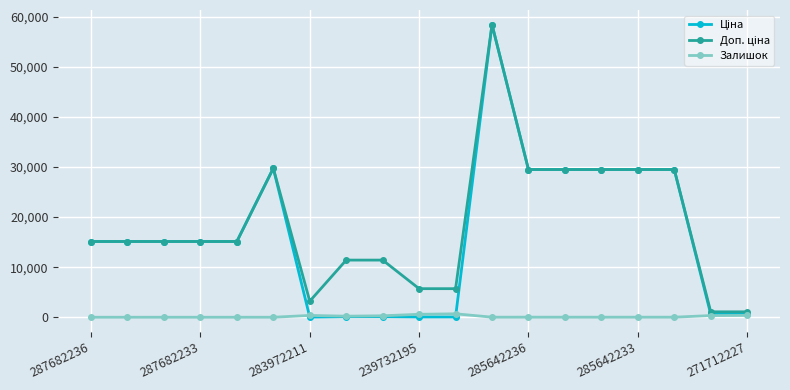

What is the maximum value shown in the chart?

58426.5